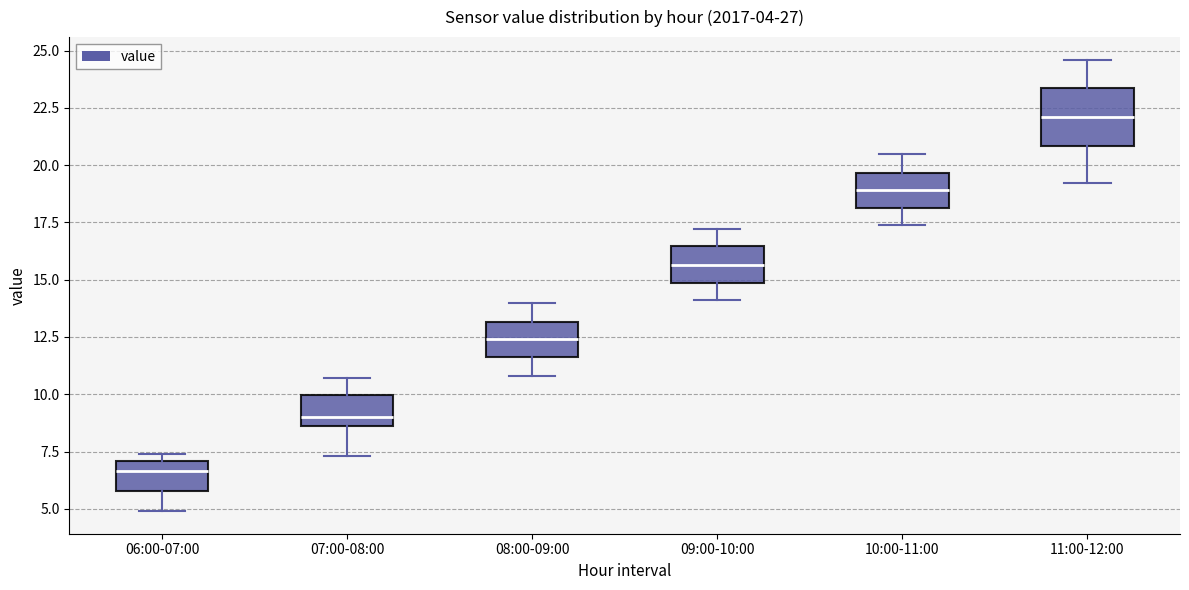

Which box has the lowest median line?

06:00-07:00